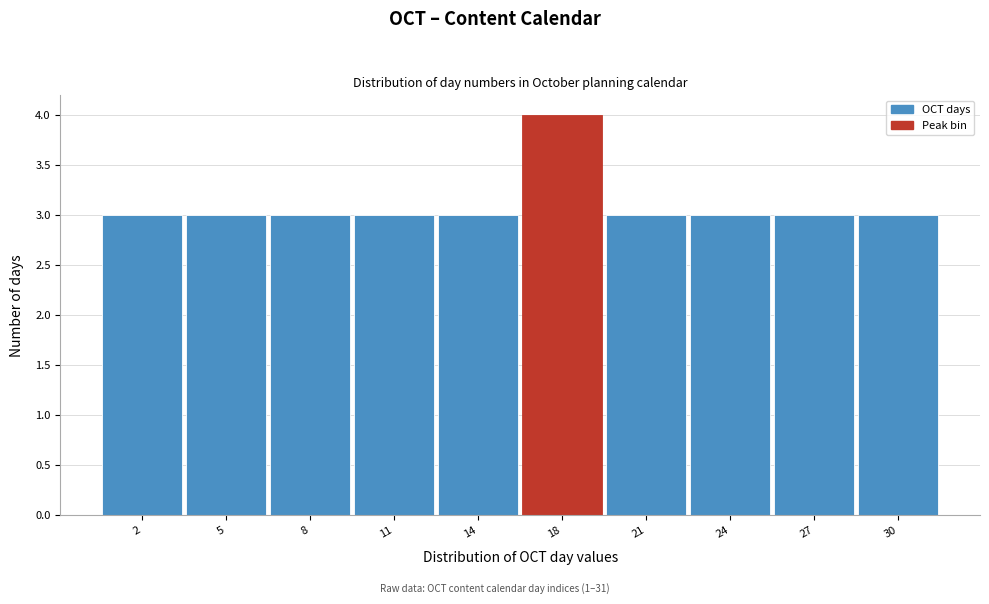

Reading right to left, what are all the values shown in this chart?

30=3	27=3	24=3	21=3	18=4	14=3	11=3	8=3	5=3	2=3